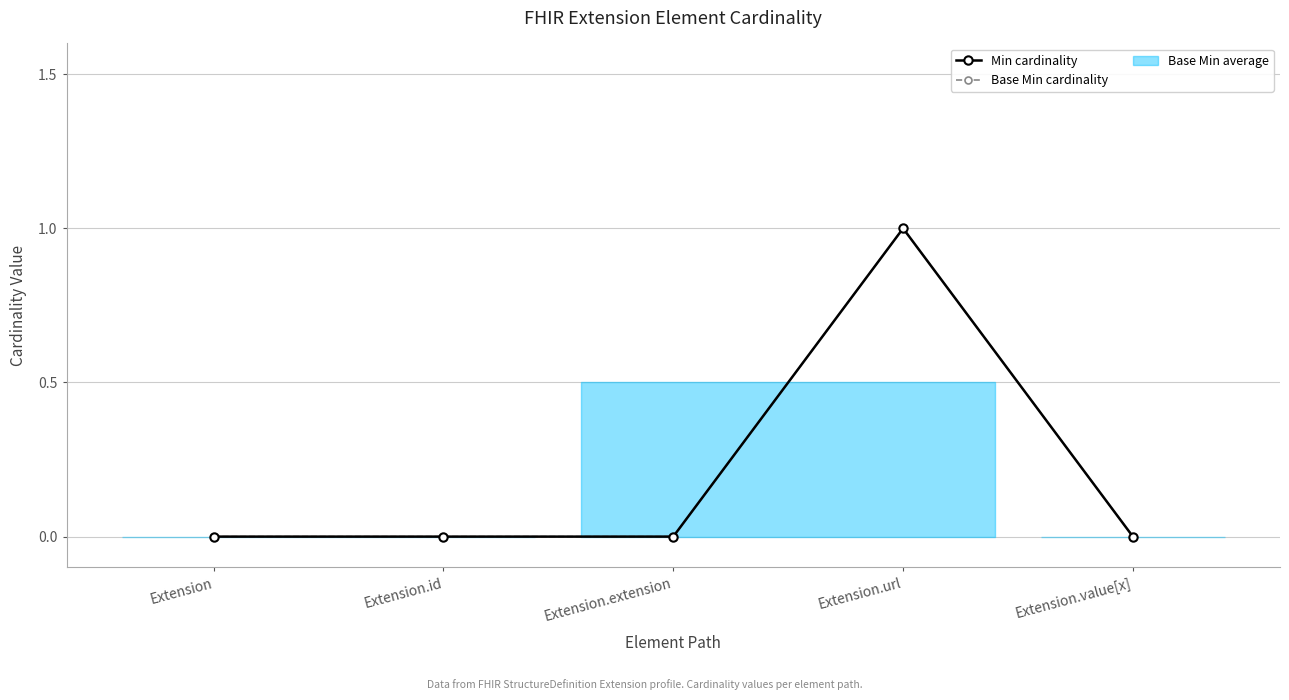

What is the label of the 1st point from the left?

Extension